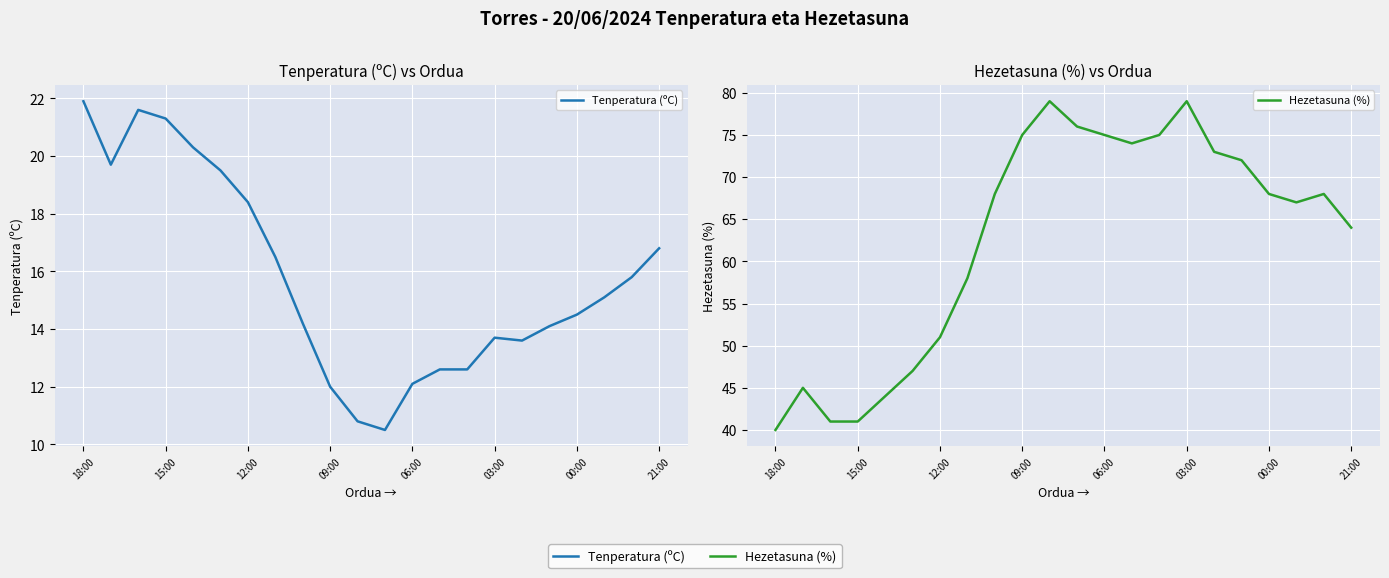

In Tenperatura (ºC), how many points are higher than both neighbors (excluding endpoints)?

2